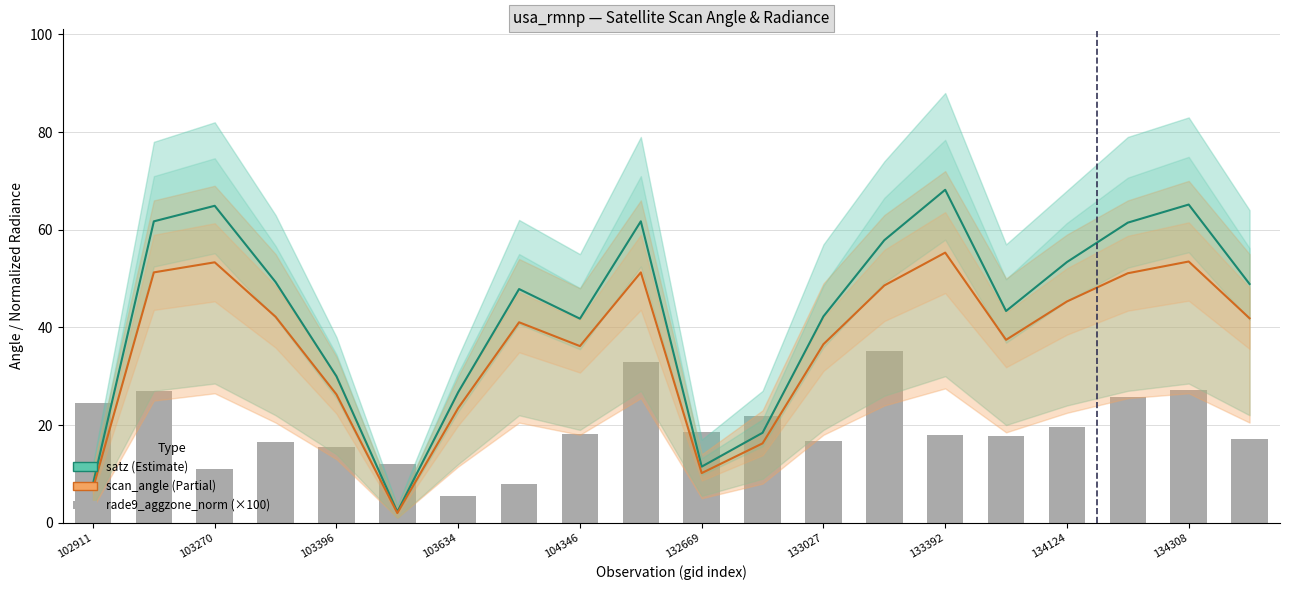

Reading left to right, transcribe all the data shown in this chart.

satz: 7.9	61.7	64.9	49.3	30.0	2.2	26.7	47.8	41.8	61.7	11.5	18.4	42.3	57.9	68.2	43.4	53.4	61.5	65.2	48.9
scan_angle: 7.0	51.3	53.3	42.2	26.3	2.0	23.5	41.0	36.2	51.3	10.2	16.2	36.6	48.6	55.3	37.4	45.3	51.1	53.5	41.9
rade9_aggzone_norm (×100): 24.4	27.1	11.1	16.4	15.4	12.0	5.5	8.0	18.2	32.9	18.6	21.8	16.7	35.2	17.9	17.7	19.5	25.7	27.1	17.1